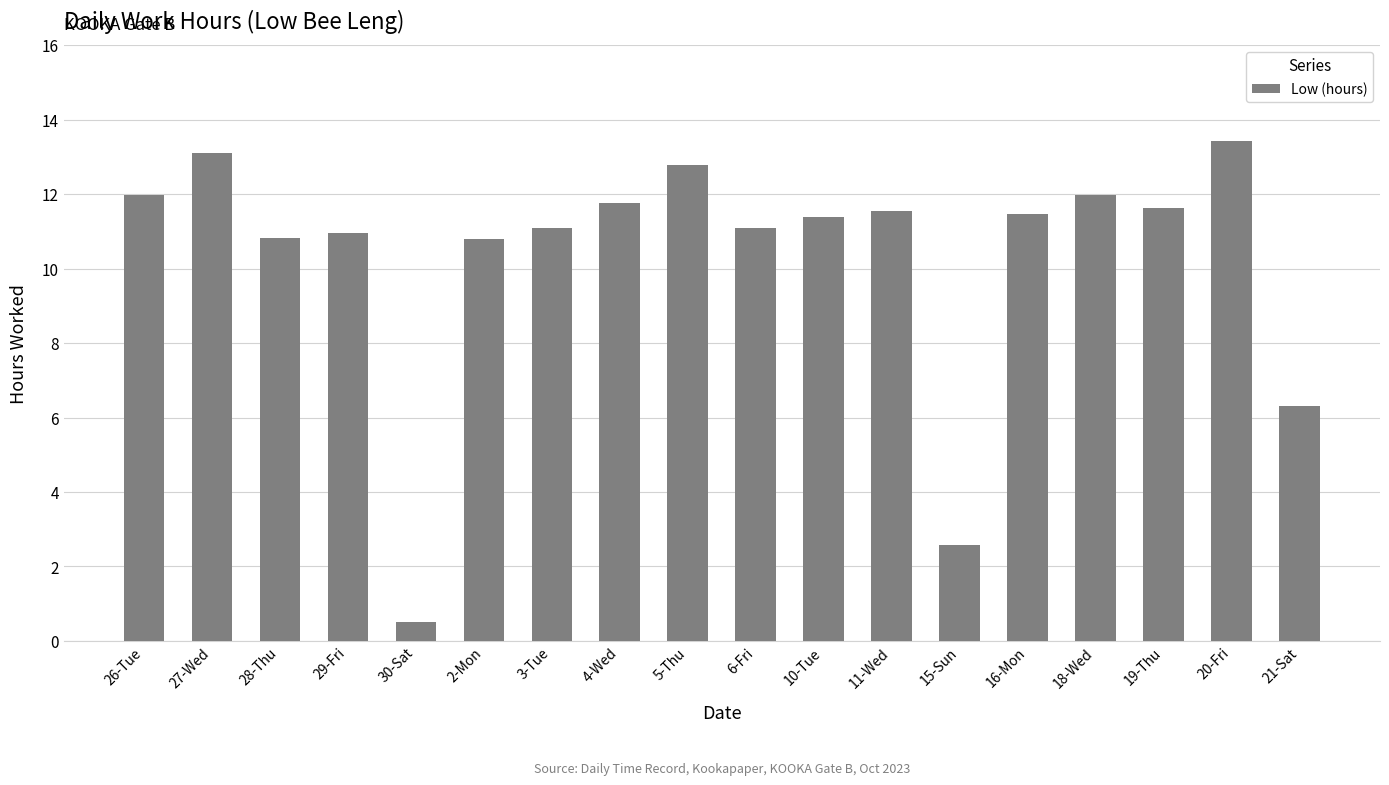

How many bars are there in total?

18